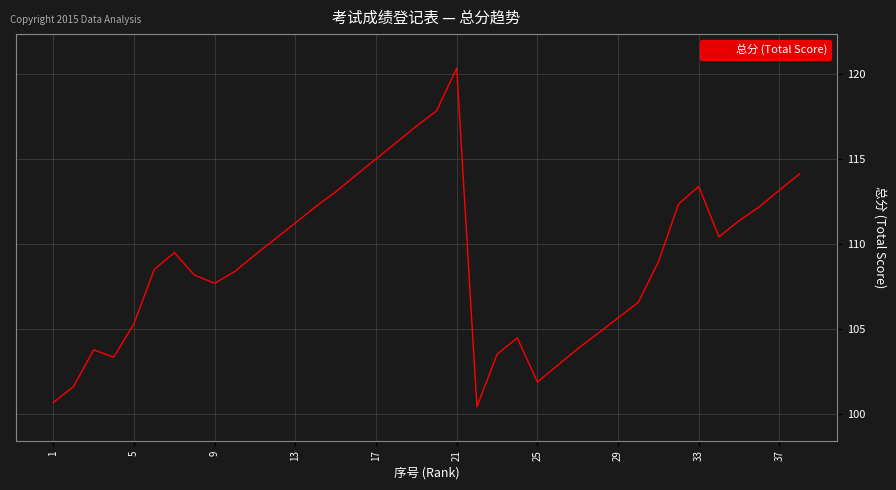

What is the maximum value shown in the chart?

120.4